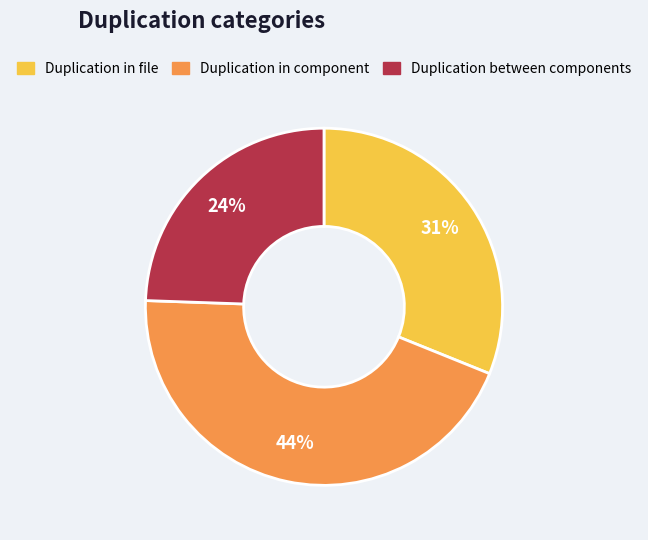

Is there a majority slice in this chart?

No